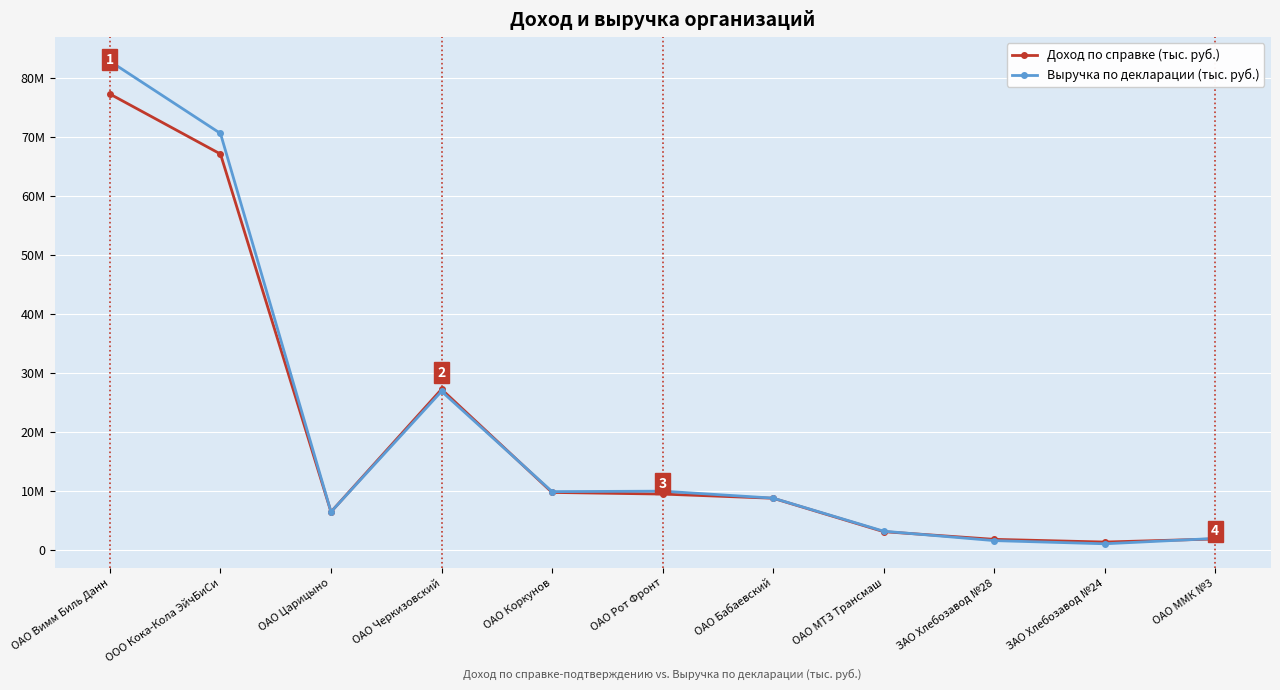

Reading left to right, list all the values displayed in this chart.

Доход по справке (тыс. руб.): ОАО Вимм Биль Данн=77204849.0	ООО Кока-Кола ЭйчБиСи=67051378.0	ОАО Царицыно=6476838.0	ОАО Черкизовский=27233209.0	ОАО Коркунов=9773543.0	ОАО Рот Фронт=9493964.8	ОАО Бабаевский=8788186.0	ОАО МТЗ Трансмаш=3129610.0	ЗАО Хлебозавод №28=1829059.0	ЗАО Хлебозавод №24=1374564.0	ОАО ММК №3=1891430.0
Выручка по декларации (тыс. руб.): ОАО Вимм Биль Данн=82757851.4	ООО Кока-Кола ЭйчБиСи=70536059.6	ОАО Царицыно=6476838.0	ОАО Черкизовский=26885990.8	ОАО Коркунов=9908900.2	ОАО Рот Фронт=9987634.6	ОАО Бабаевский=8810231.1	ОАО МТЗ Трансмаш=3208950.5	ЗАО Хлебозавод №28=1618280.5	ЗАО Хлебозавод №24=1081439.3	ОАО ММК №3=1984455.5